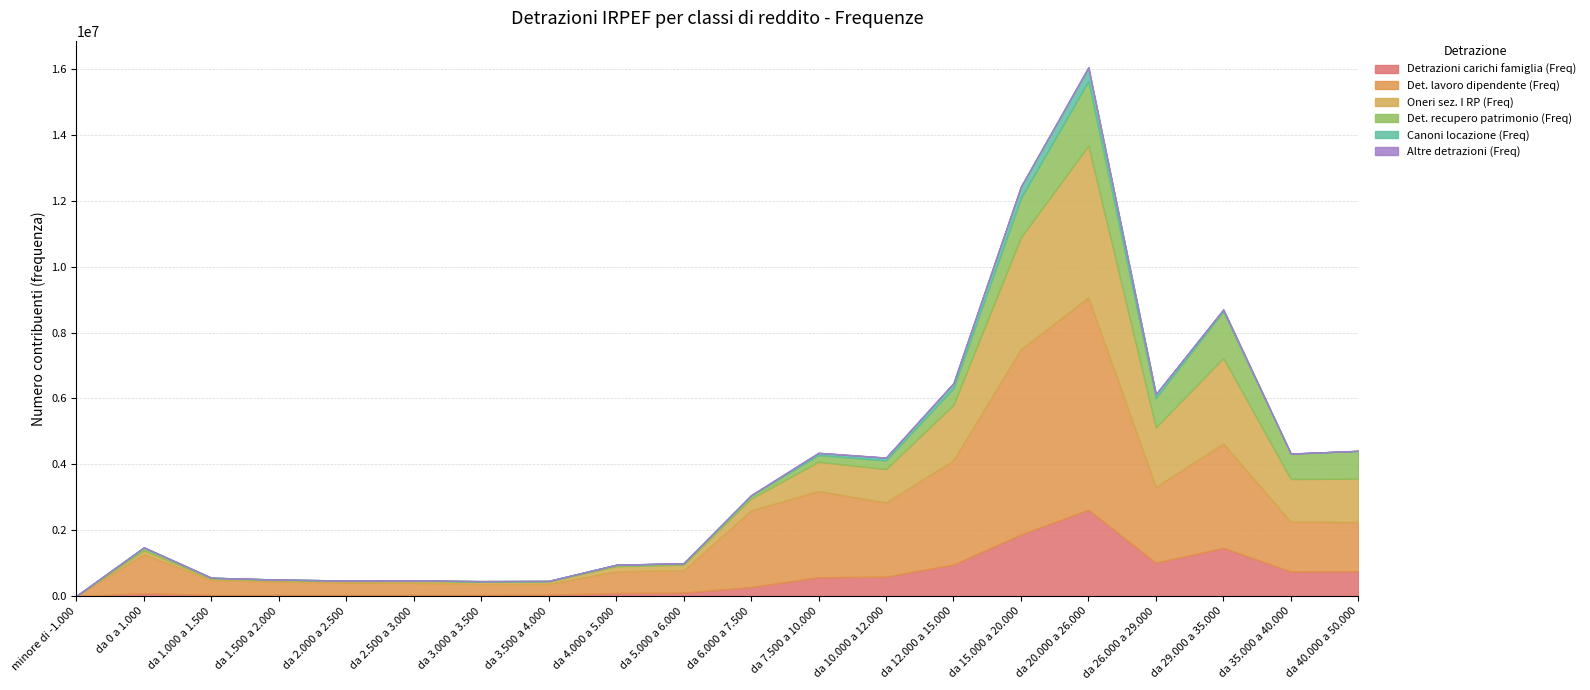

Between da 1.000 a 1.500 and da 5.000 a 6.000, which series saw the biggest shift?

Det. lavoro dipendente (Freq)